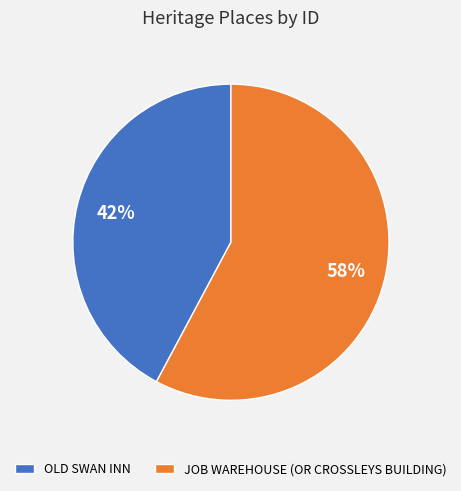

Is the sum of JOB WAREHOUSE (OR CROSSLEYS BUILDING) and OLD SWAN INN greater than half?

Yes